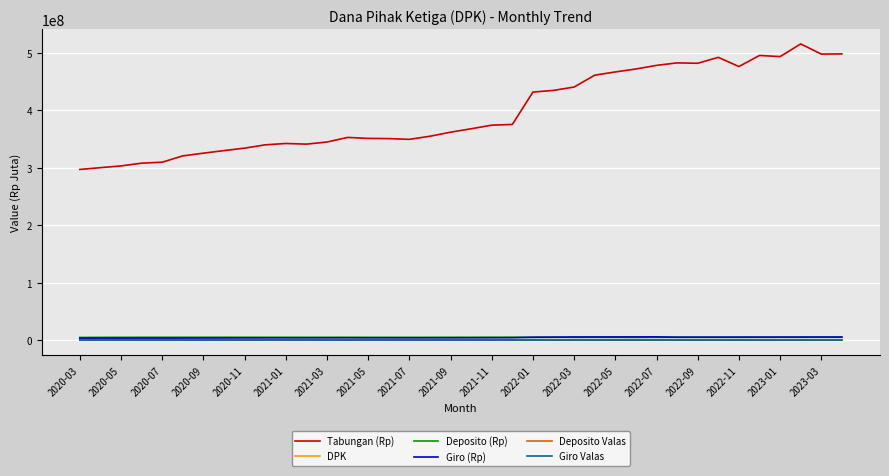

True or false: Tabungan (Rp) and Giro Valas intersect in this chart.

False